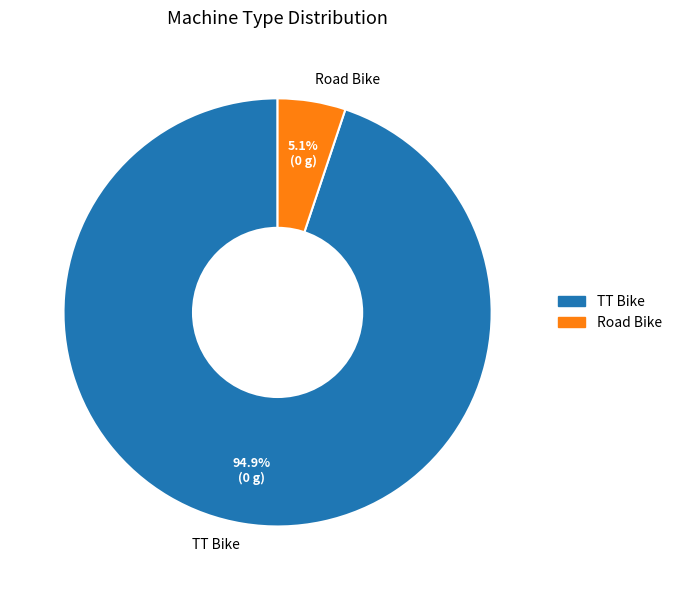

To the nearest percent, what is the combined percentage of Road Bike and TT Bike?

100%